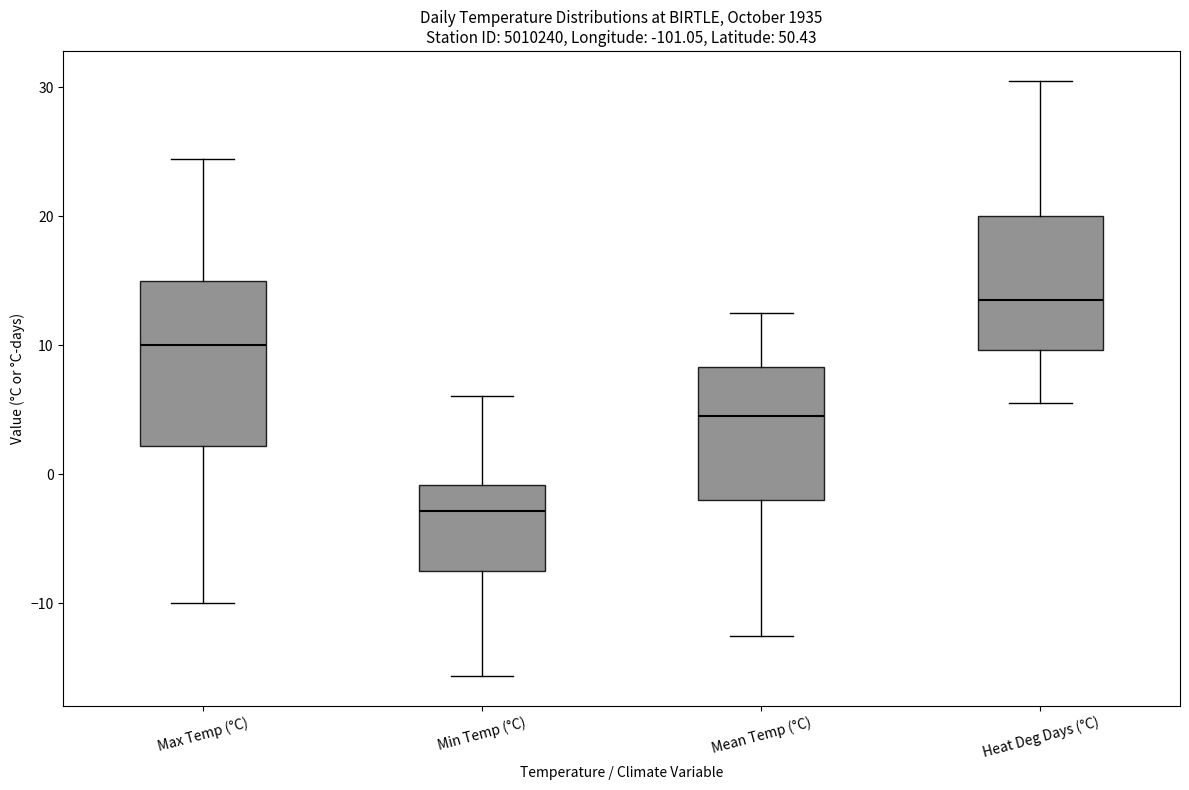

Comparing the boxes themselves (not the whiskers), which one is the tallest?

Max Temp (°C)